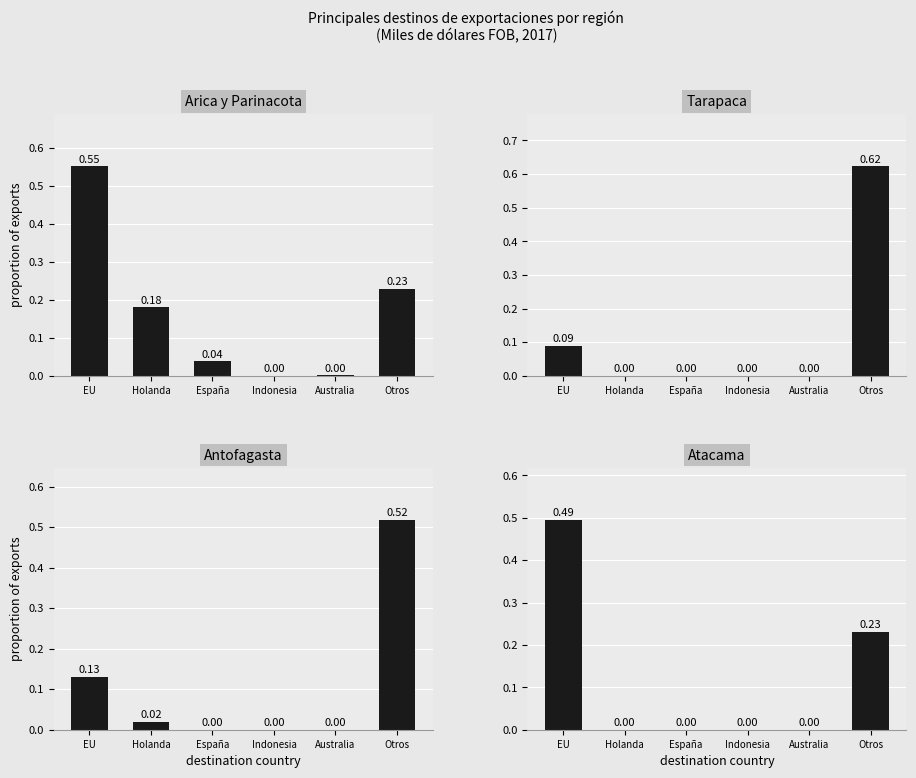

True or false: Arica y Parinacota has a value of 0.0 at España.

True